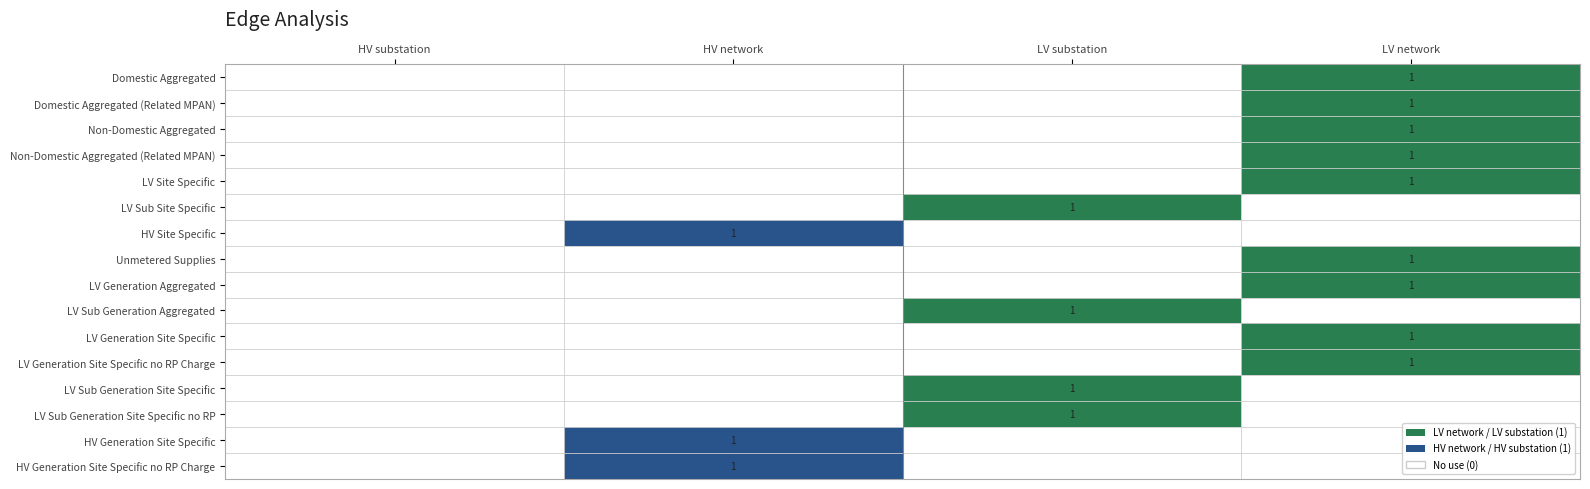

What is the difference between the maximum and second lowest values in the LV Sub Generation Site Specific no RP series?

1